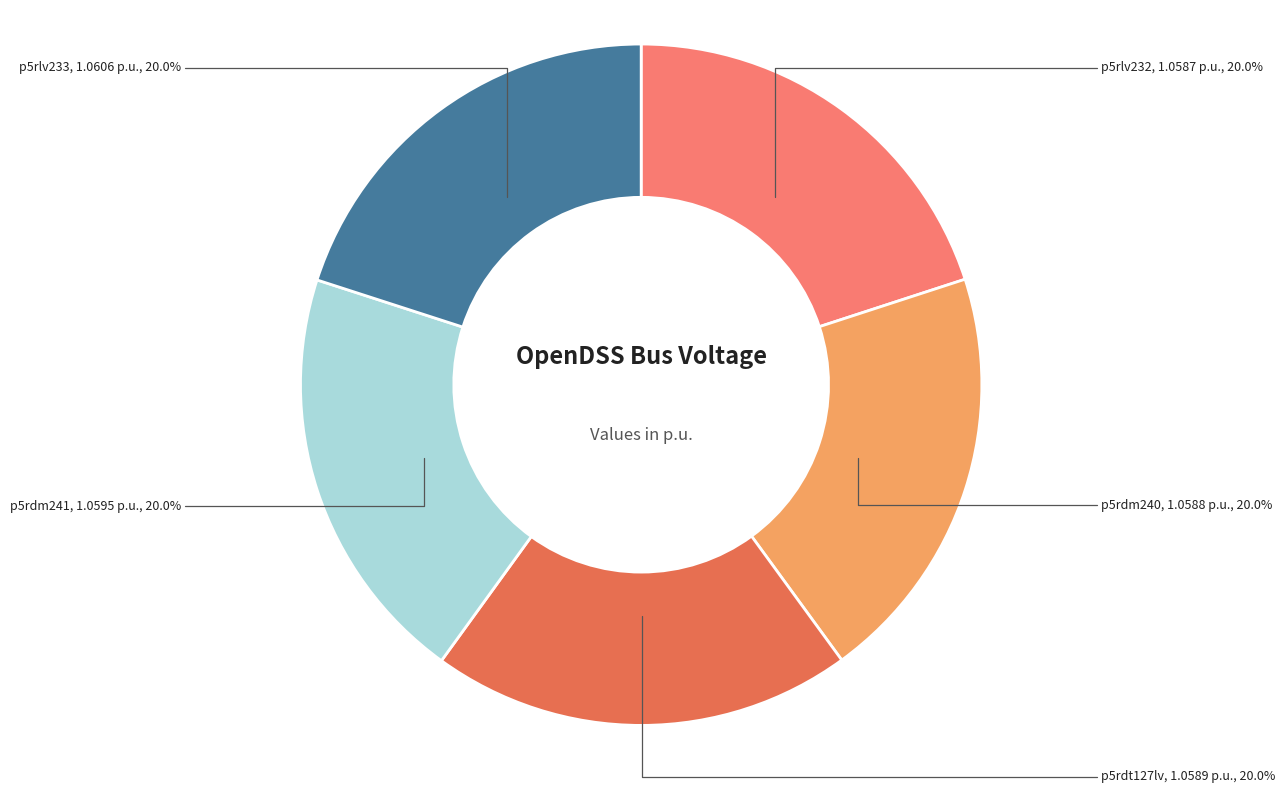

Approximately how many times larger is the value at p5rdm241 compared to p5rdm240?

1.0